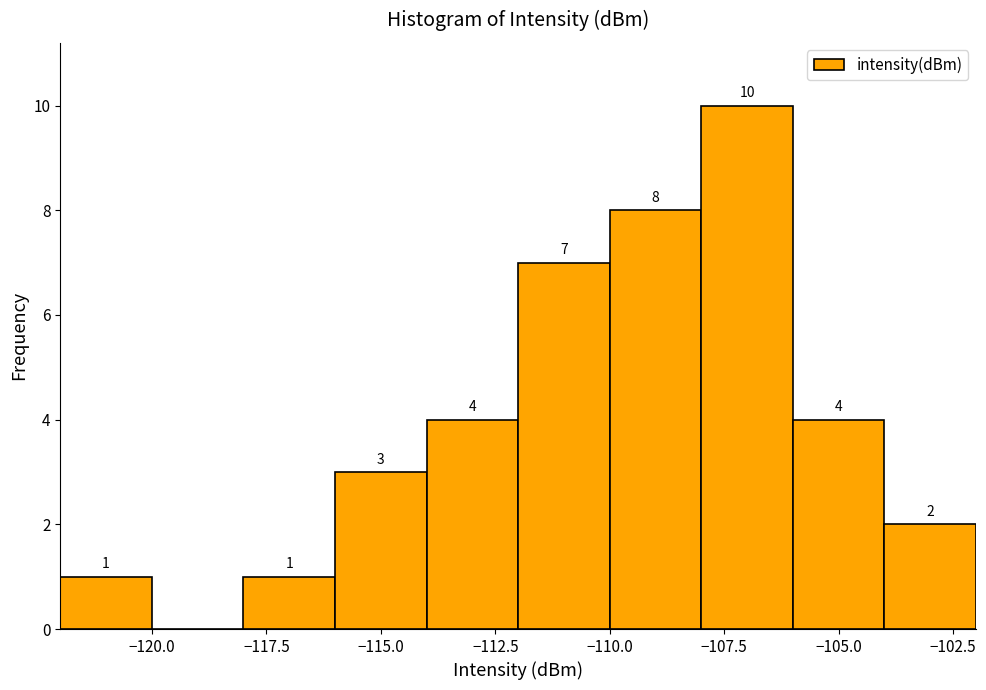

Over which range of the x-axis is the bar tallest?

-108 to -106